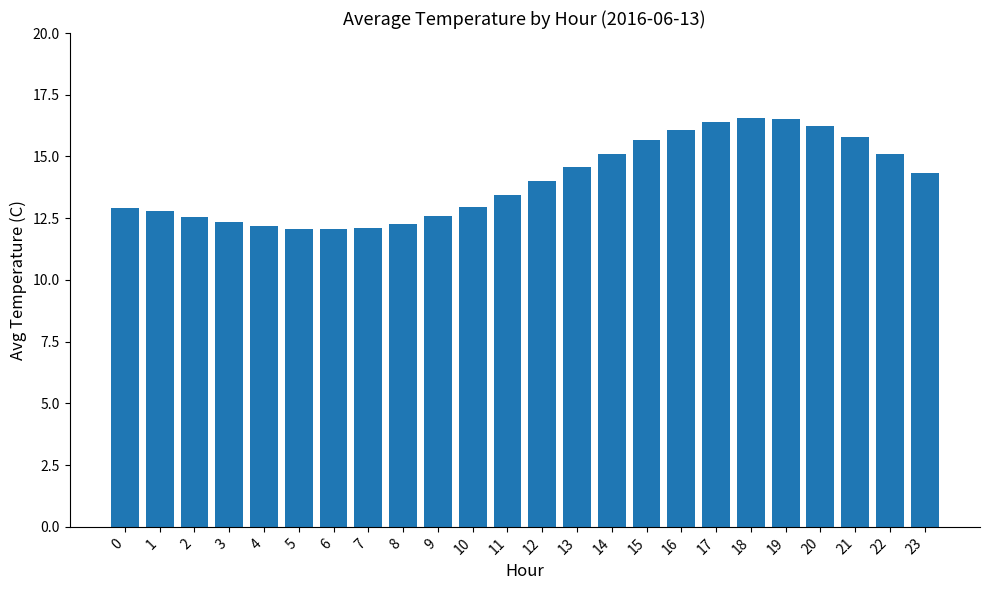

The value at 11 is 13.4. True or false?

True